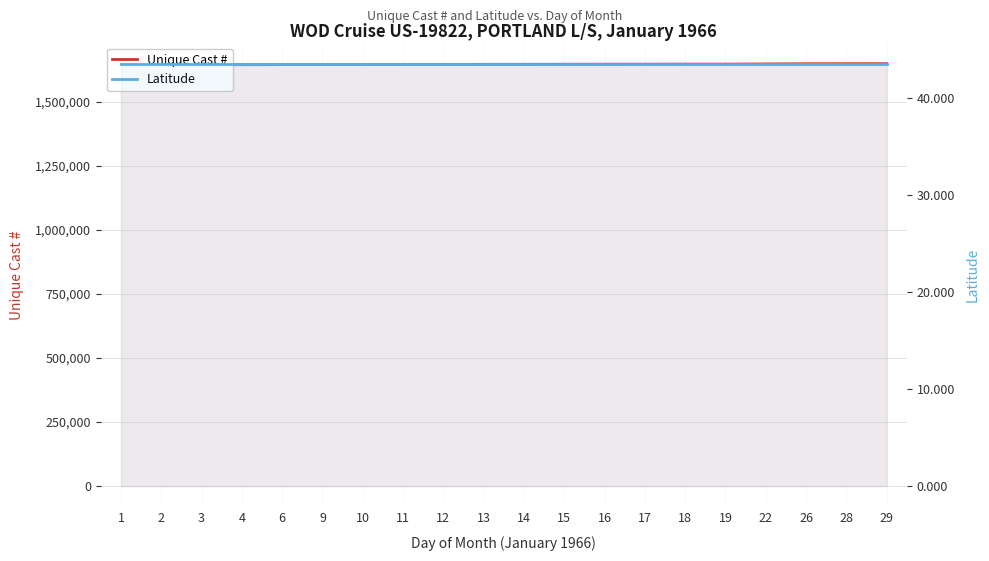

Which category has the highest value across all series?

29